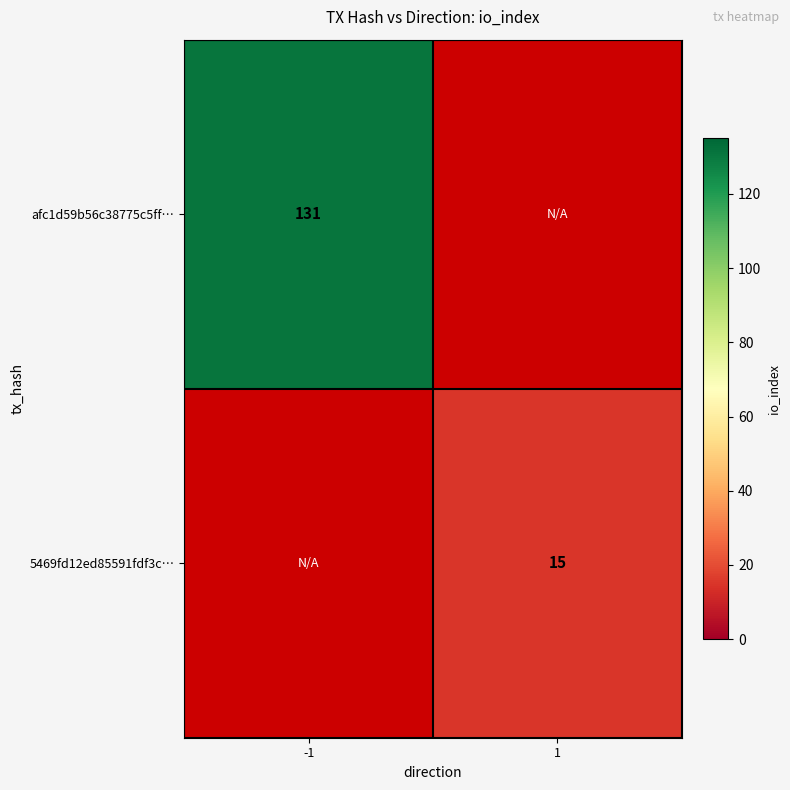

The 5469fd12ed85591fdf3c… series shows 15 at 1. True or false?

True